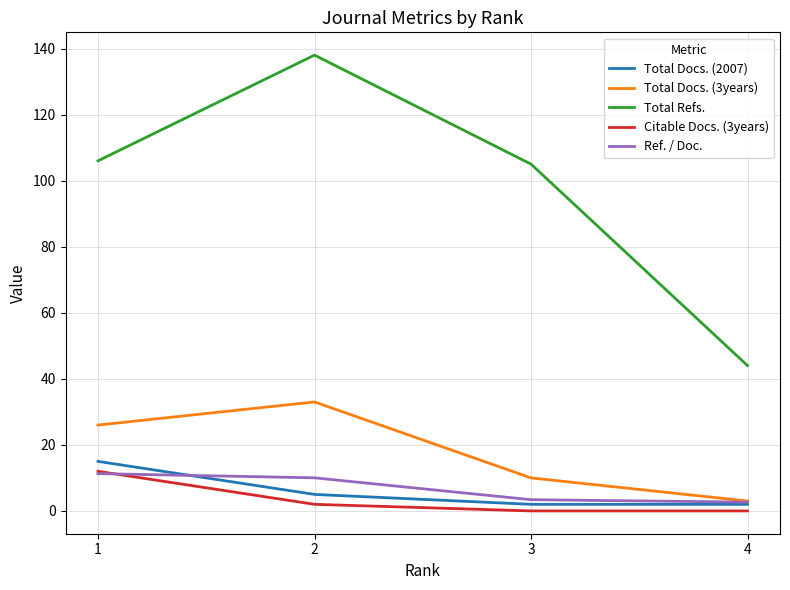

What is the difference between the maximum and second lowest values in the Ref. / Doc. series?

7.9